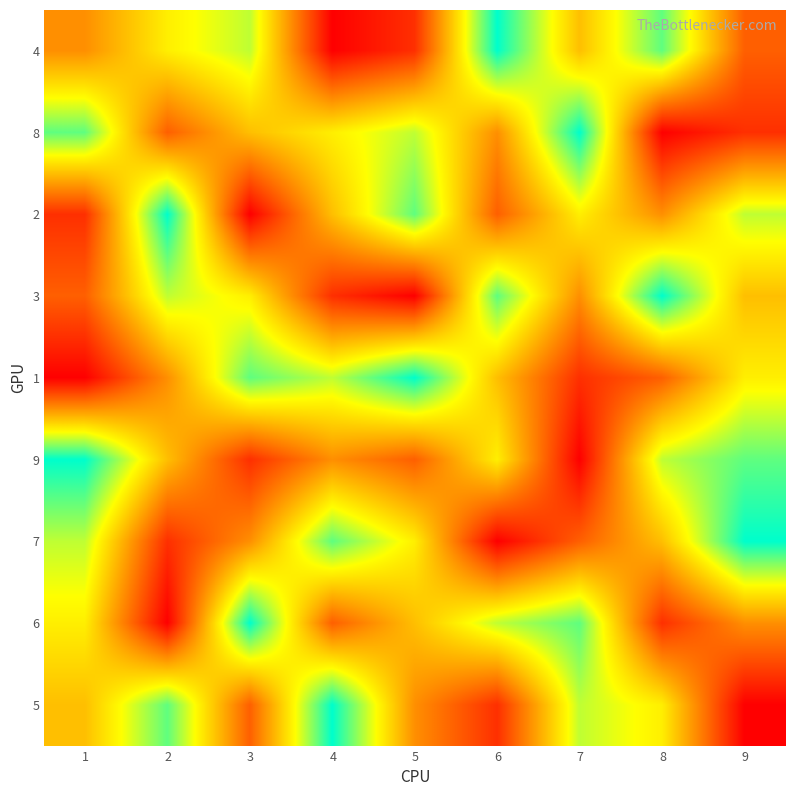

Which category has the highest value across all series?

6